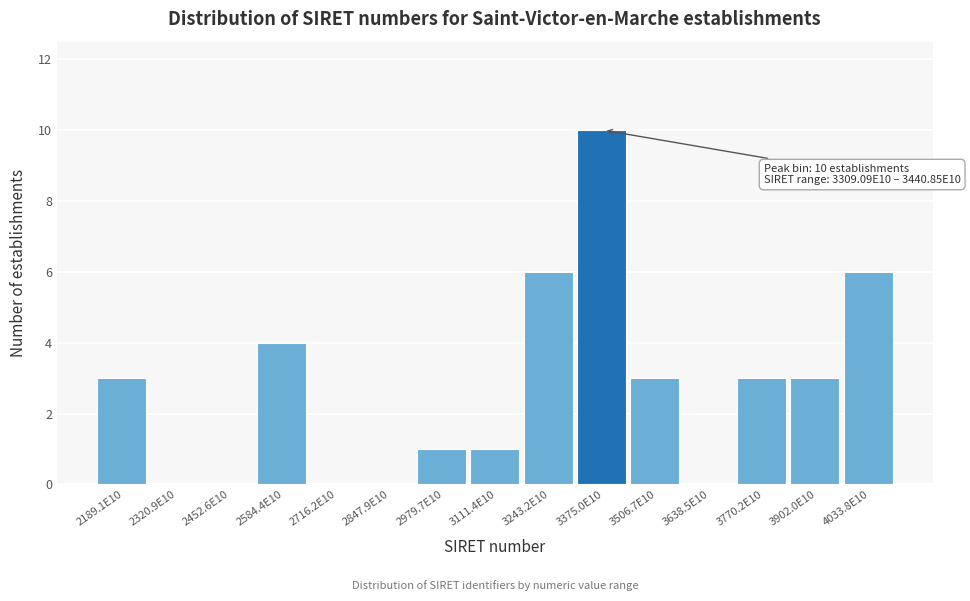

Reading left to right, extract all data points from this chart.

2189.1E10=3	2320.9E10=0	2452.6E10=0	2584.4E10=4	2716.2E10=0	2847.9E10=0	2979.7E10=1	3111.4E10=1	3243.2E10=6	3375.0E10=10	3506.7E10=3	3638.5E10=0	3770.2E10=3	3902.0E10=3	4033.8E10=6